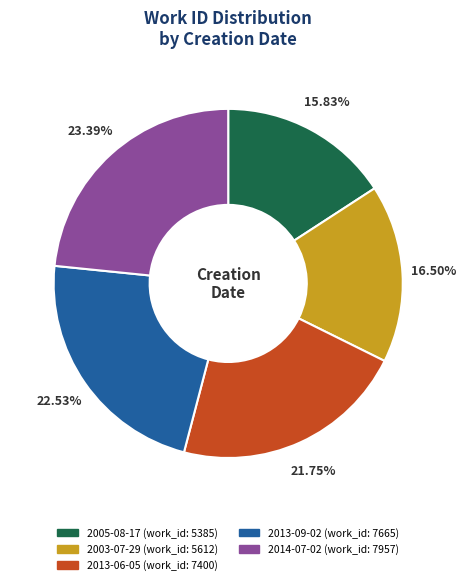

Is it true that 2014-07-02 is 34% of the pie?

False